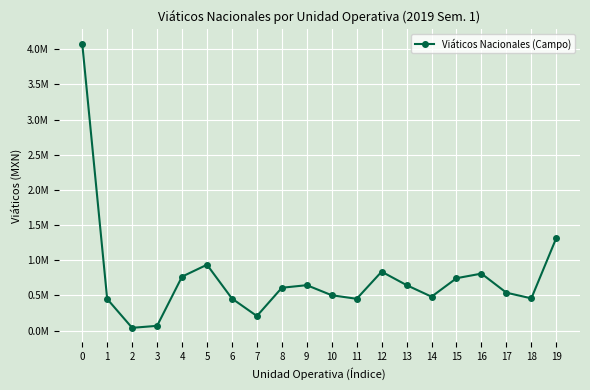

Reading left to right, list all the values displayed in this chart.

4079618	450601	40609	69028	767950	937099	457037	208187	609847	646638	503410	453071	838656	647190	483109	745576	810907	539794	459183	1316506